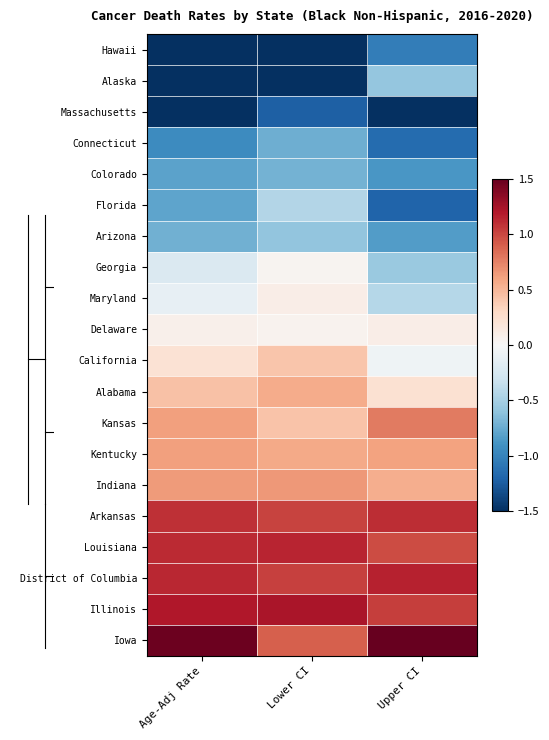

What is the smallest value displayed?

-2.3